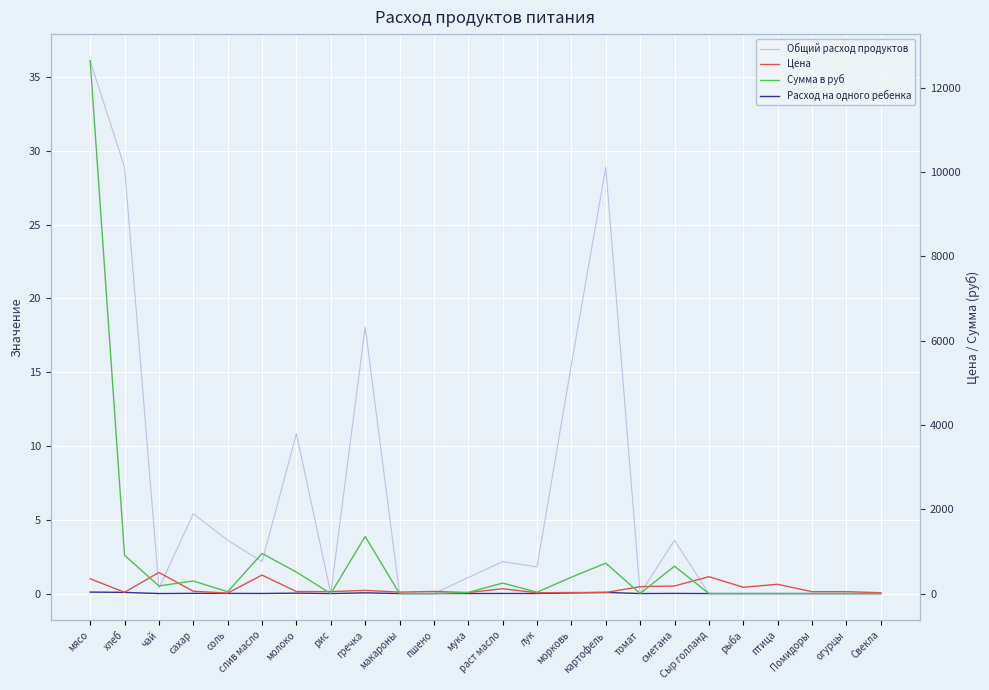

At which category does Общий расход продуктов reach its first local peak?

сахар